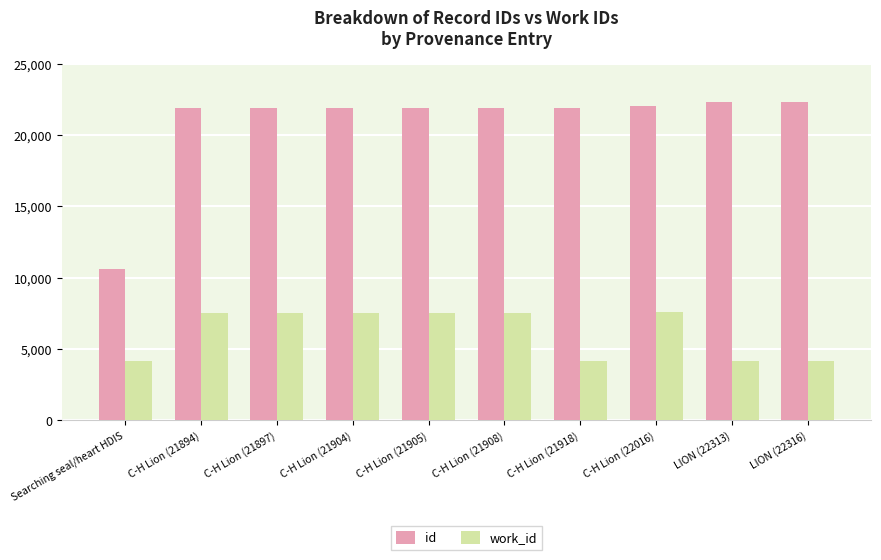

What value does the id series have at LION (22316), to the nearest 50?

22300